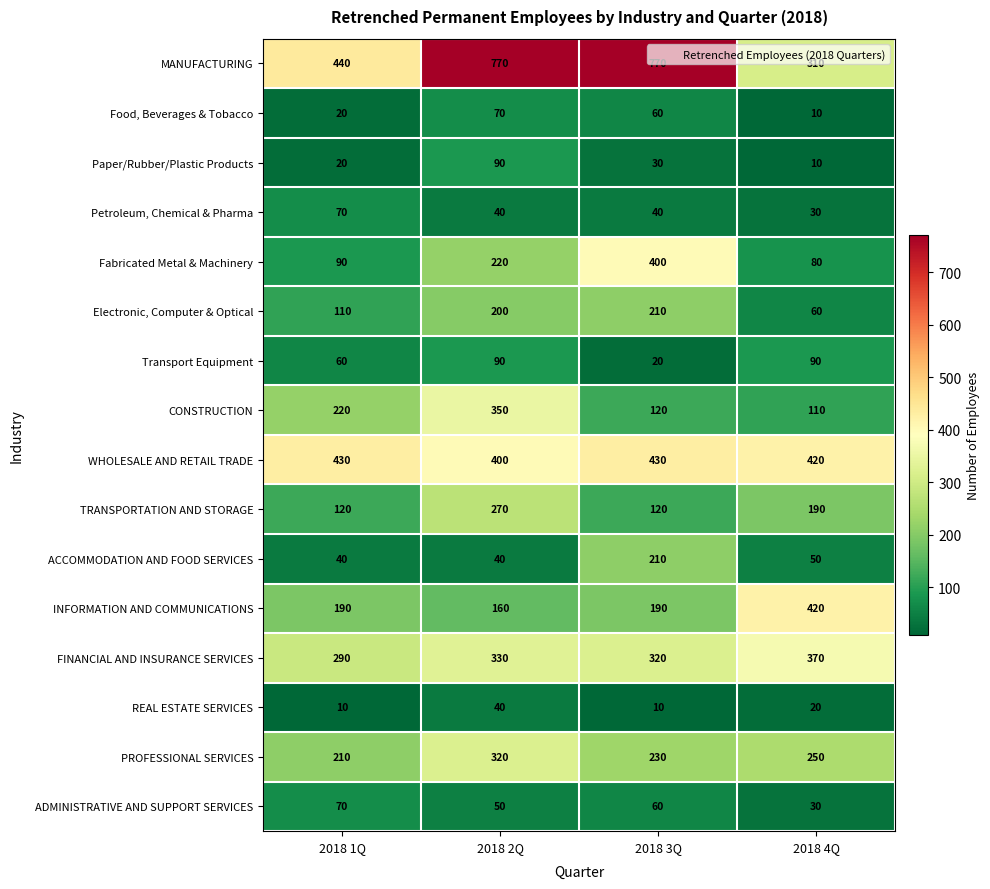

The CONSTRUCTION series shows 24 at 2018 4Q. True or false?

False